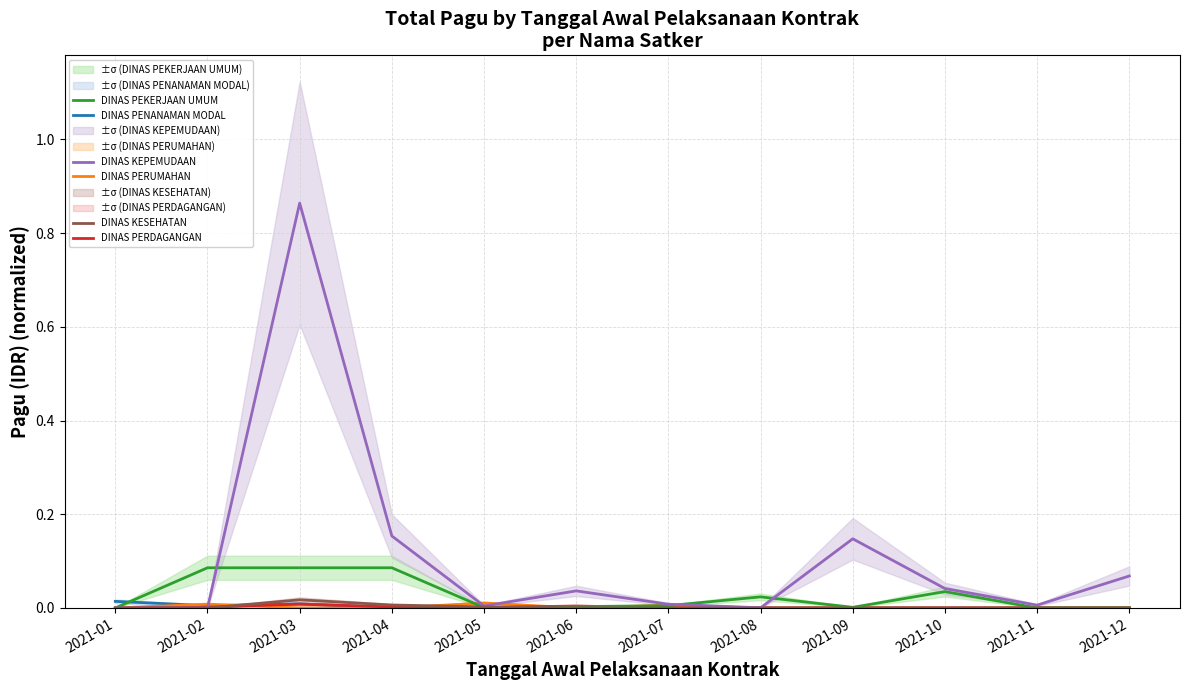

How many intersections are there between DINAS PERDAGANGAN and DINAS PENANAMAN MODAL?

1